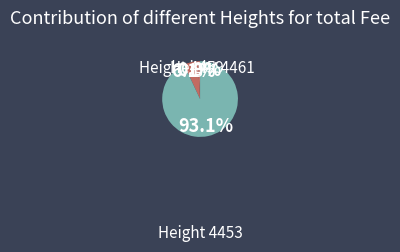

How many slices are in this pie chart?

3